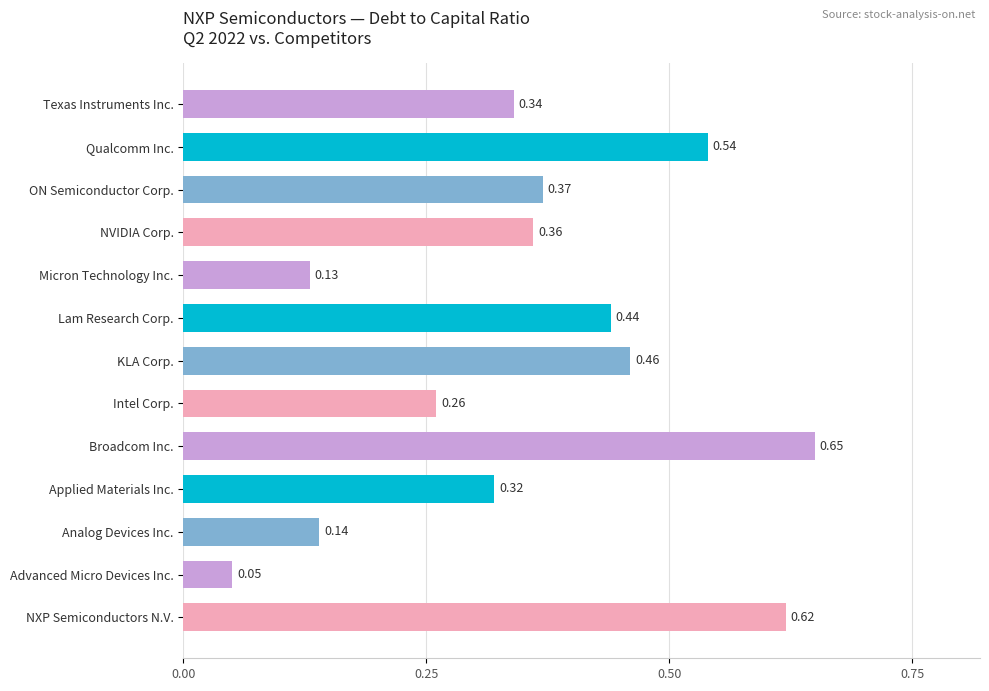

Rank the categories by value from lowest to highest.

Advanced Micro Devices Inc., Micron Technology Inc., Analog Devices Inc., Intel Corp., Applied Materials Inc., Texas Instruments Inc., NVIDIA Corp., ON Semiconductor Corp., Lam Research Corp., KLA Corp., Qualcomm Inc., NXP Semiconductors N.V., Broadcom Inc.